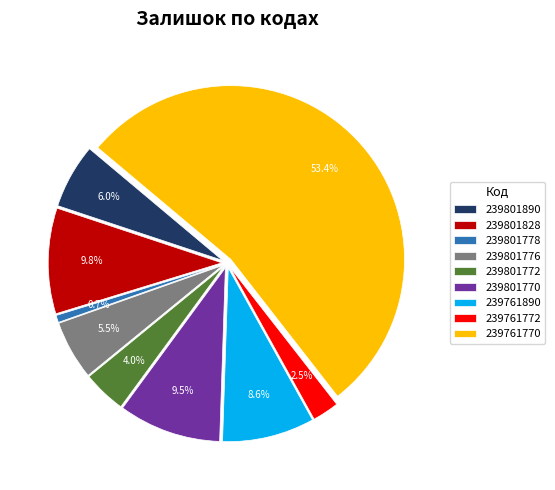

Combined, do 239801770 and 239761890 account for over 50%?

No